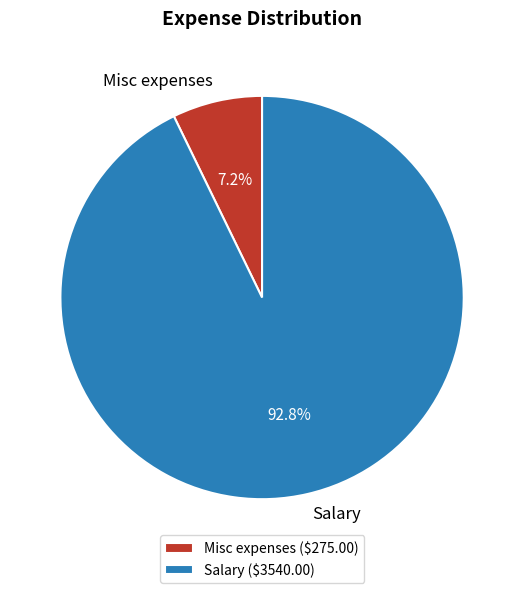

To the nearest percent, what portion does Misc expenses represent?

7%